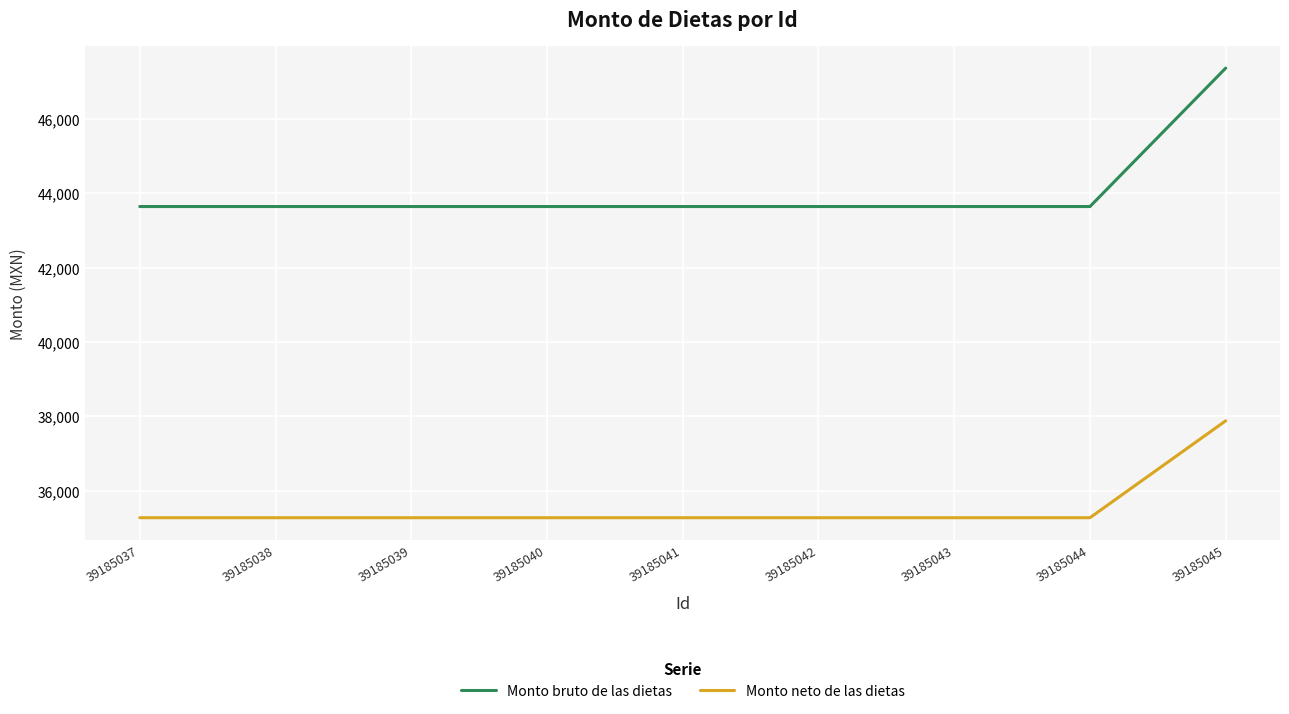

Reading left to right, list all the values displayed in this chart.

Monto bruto de las dietas: 39185037=43648	39185038=43648	39185039=43648	39185040=43648	39185041=43648	39185042=43648	39185043=43648	39185044=43648	39185045=47374
Monto neto de las dietas: 39185037=35271	39185038=35271	39185039=35271	39185040=35271	39185041=35271	39185042=35271	39185043=35271	39185044=35271	39185045=37880